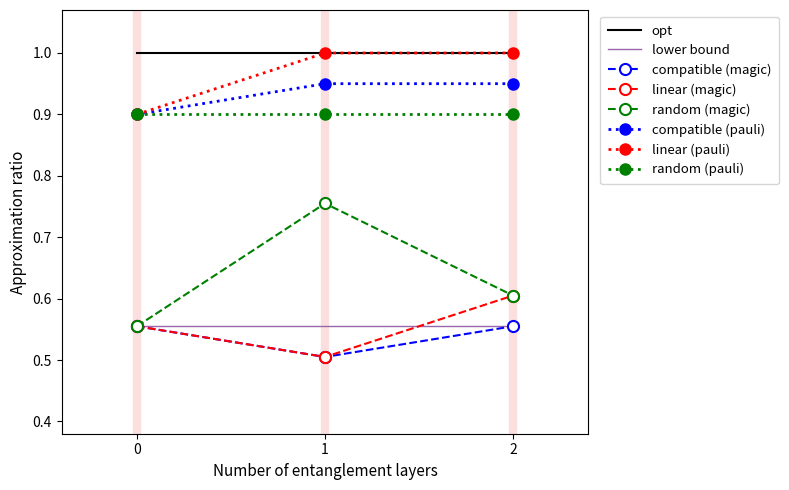

What is the difference between the highest and lowest values at 2?

0.4